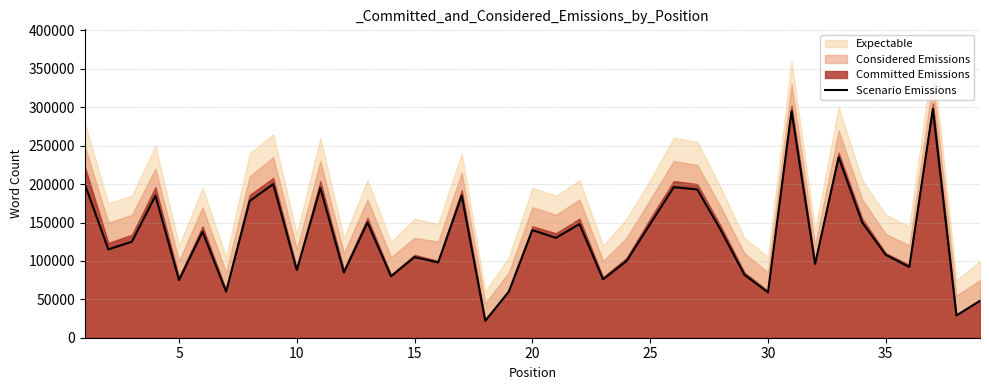

What is the maximum value for Scenario Emissions?

298000